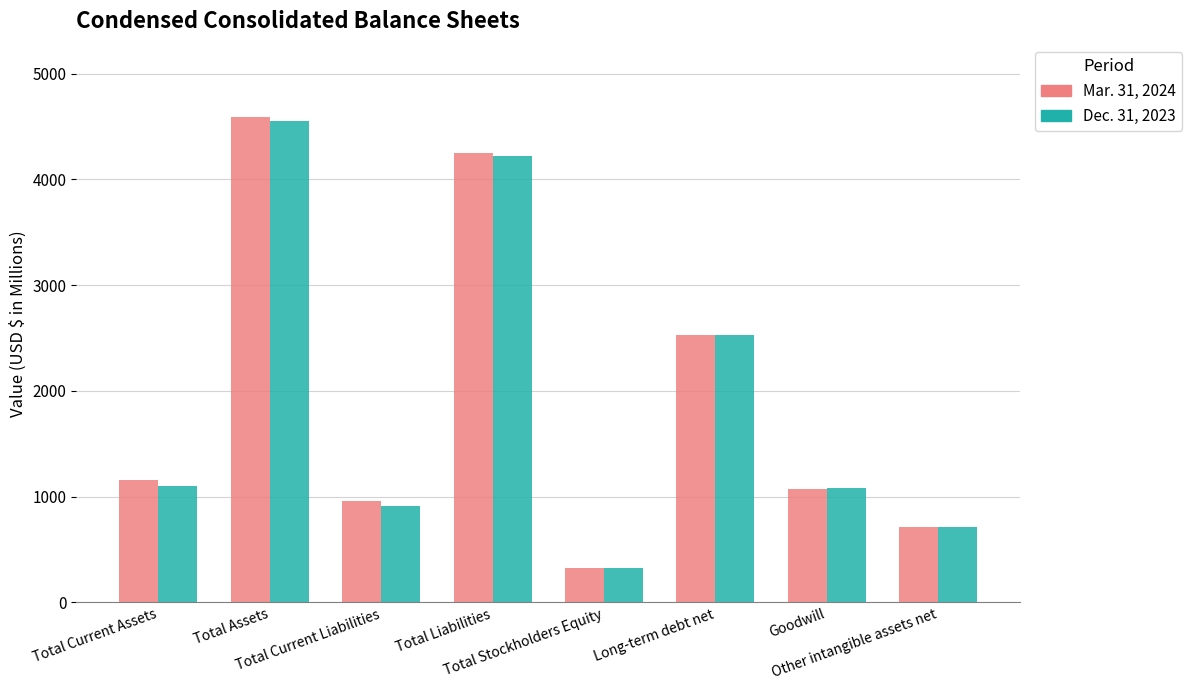

What is the lowest value of the Mar. 31, 2024 series?

326.6